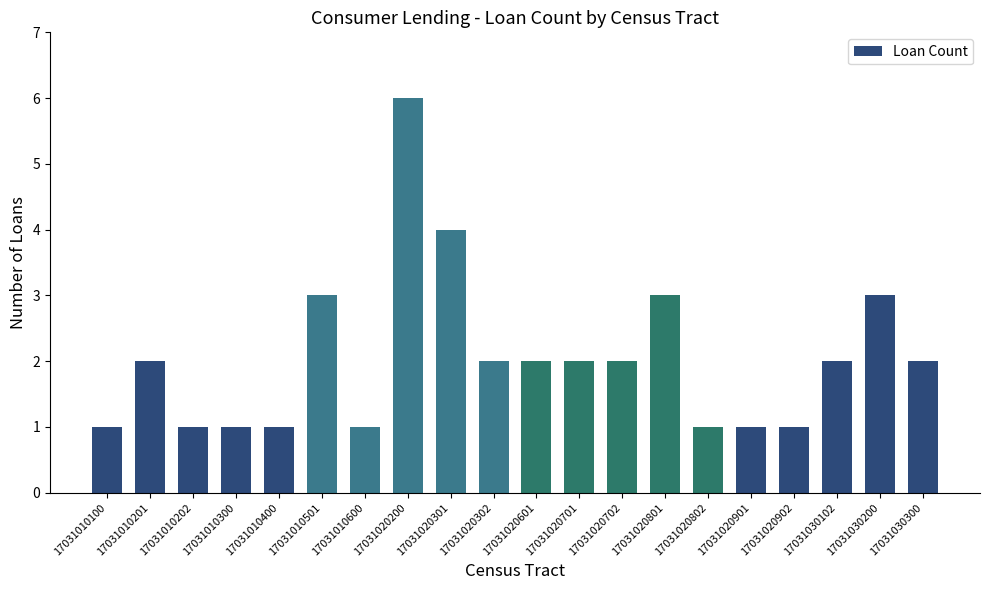

What is the ratio of the value at 17031020902 to the value at 17031030300?

0.5